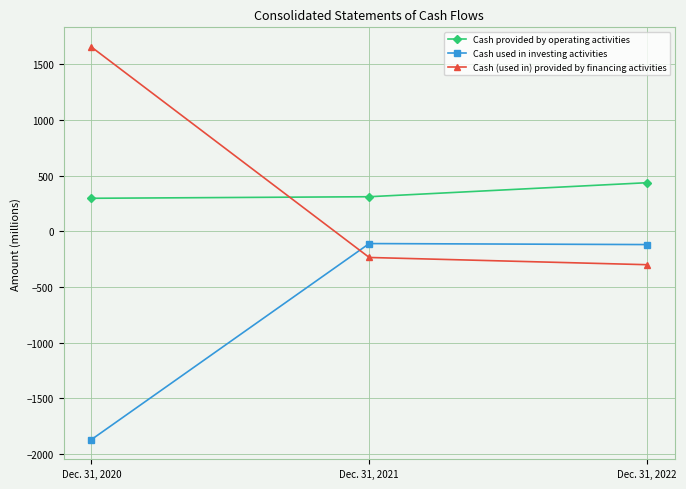

How many categories are shown in the chart?

3